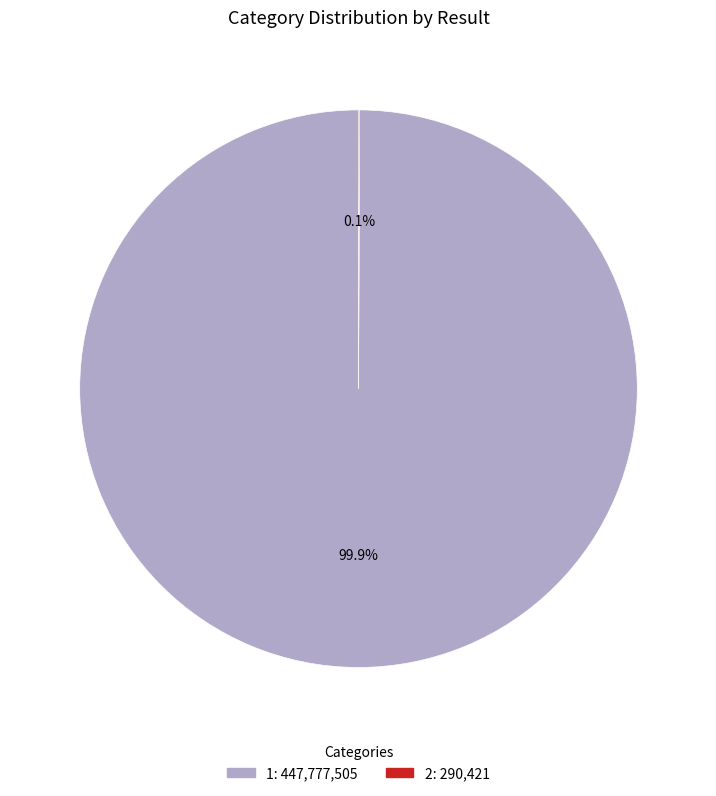

Is 1 the majority of the pie?

Yes